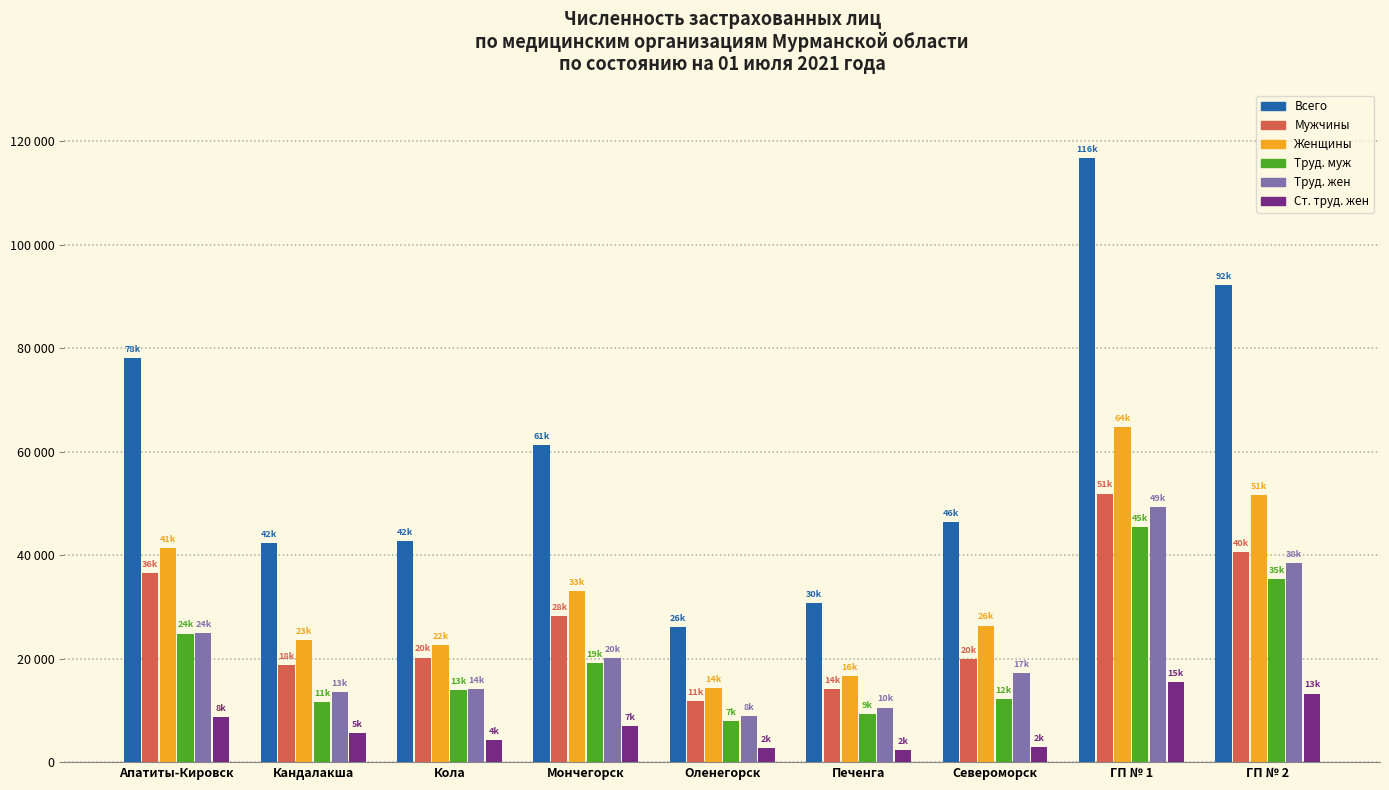

The Женщины series shows 8523 at Печенга. True or false?

False